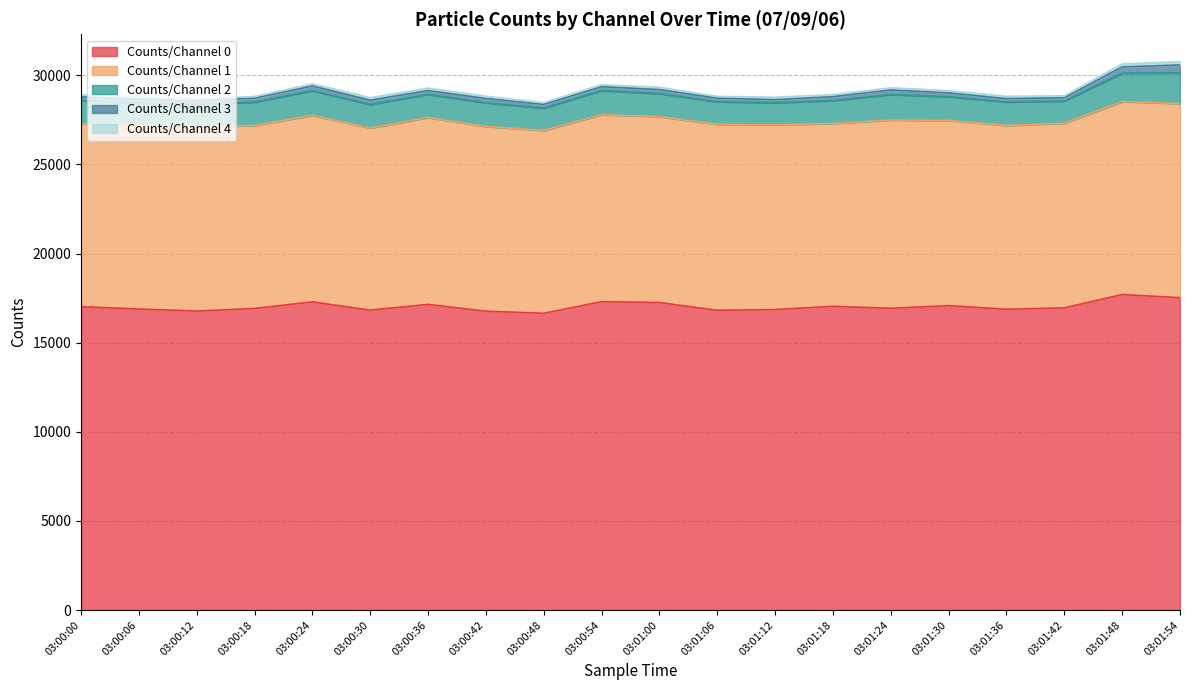

What is the average value of the Counts/Channel 0 series?

17032